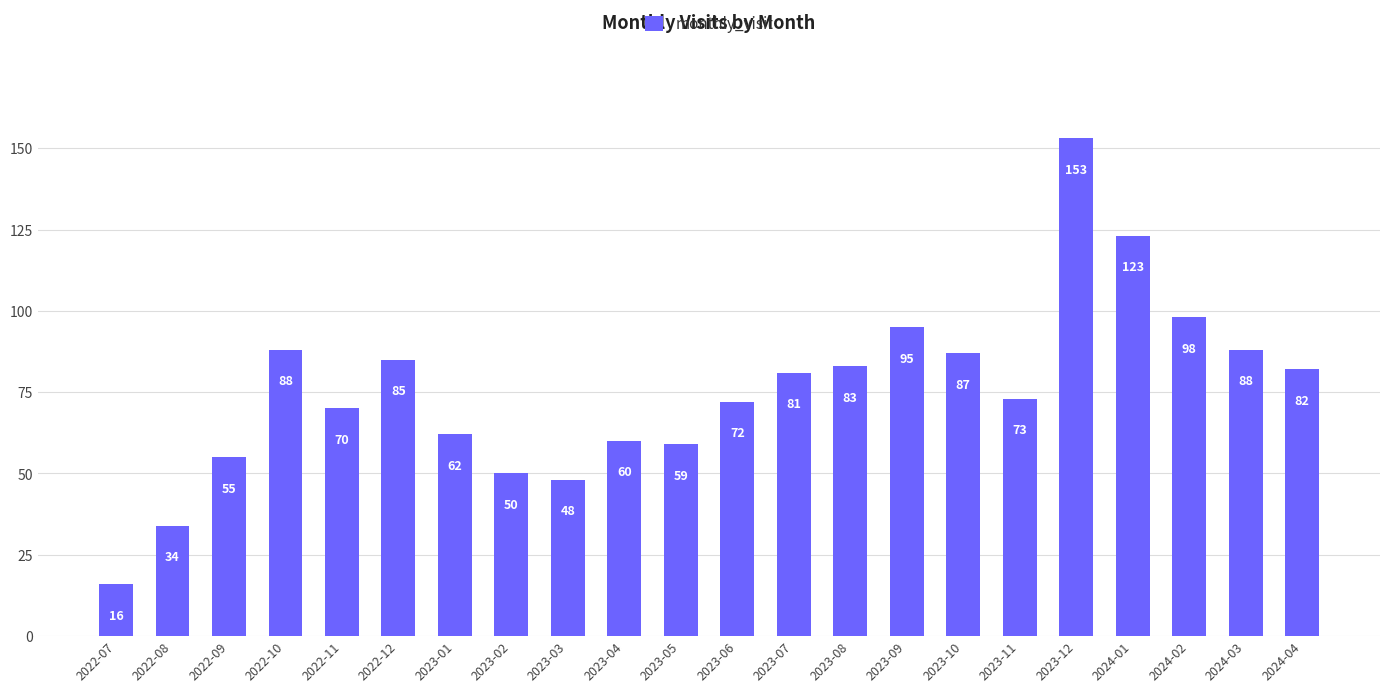

How many bars are there in total?

22